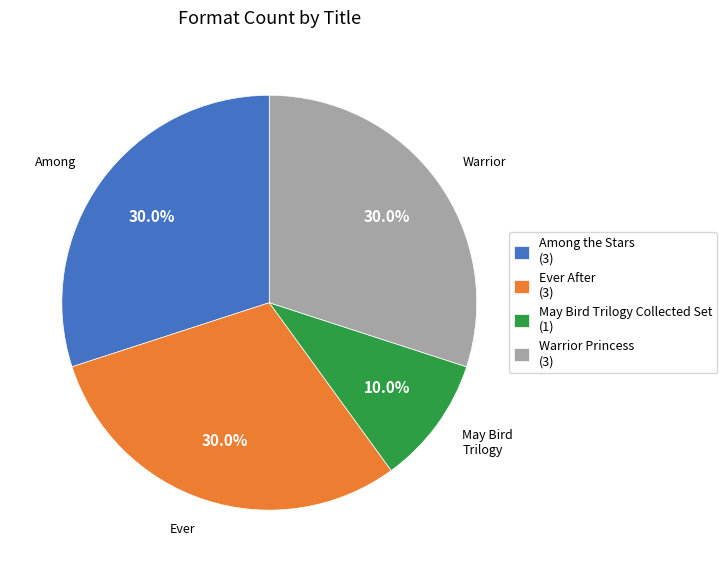

What percentage is the Warrior Princess slice, to the nearest percent?

30%